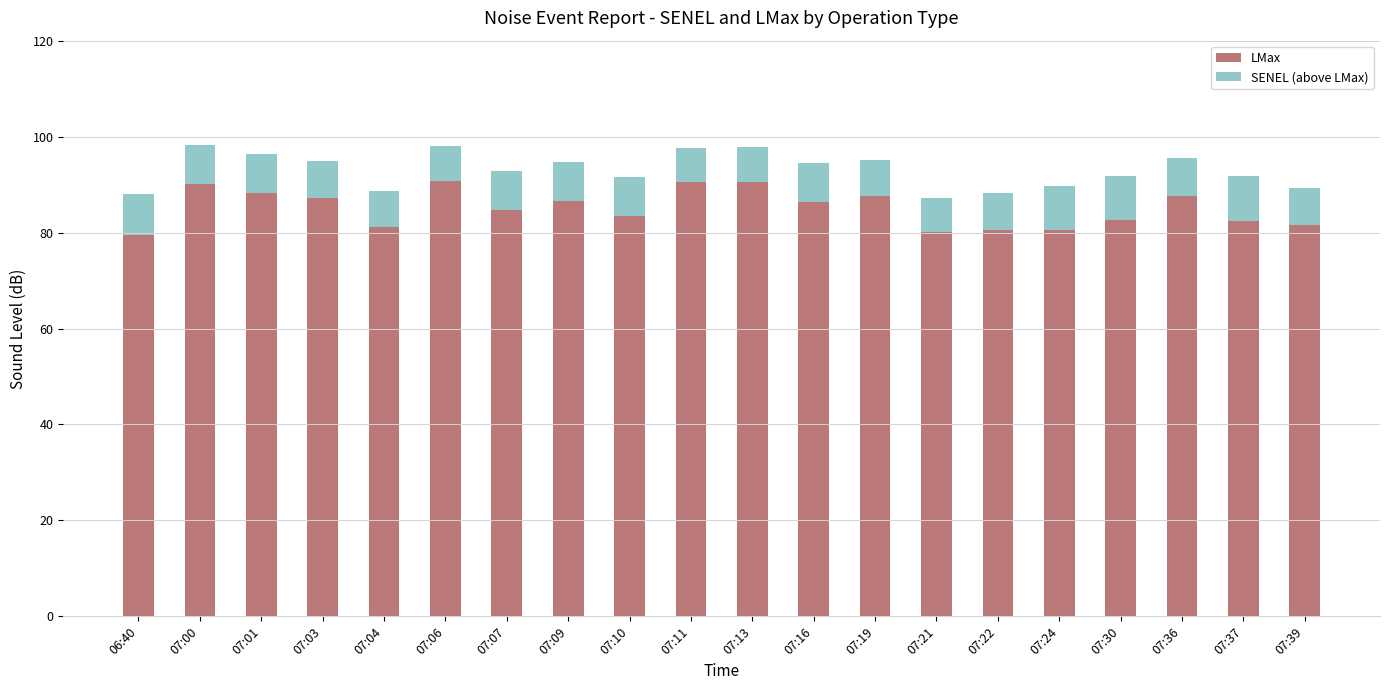

How many values in the LMax series are below 86?

10